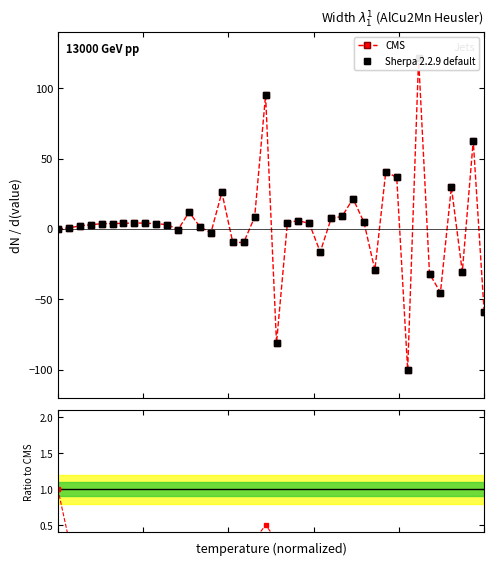

The chart shows a value of 6.0 at 70.0. True or false?

False